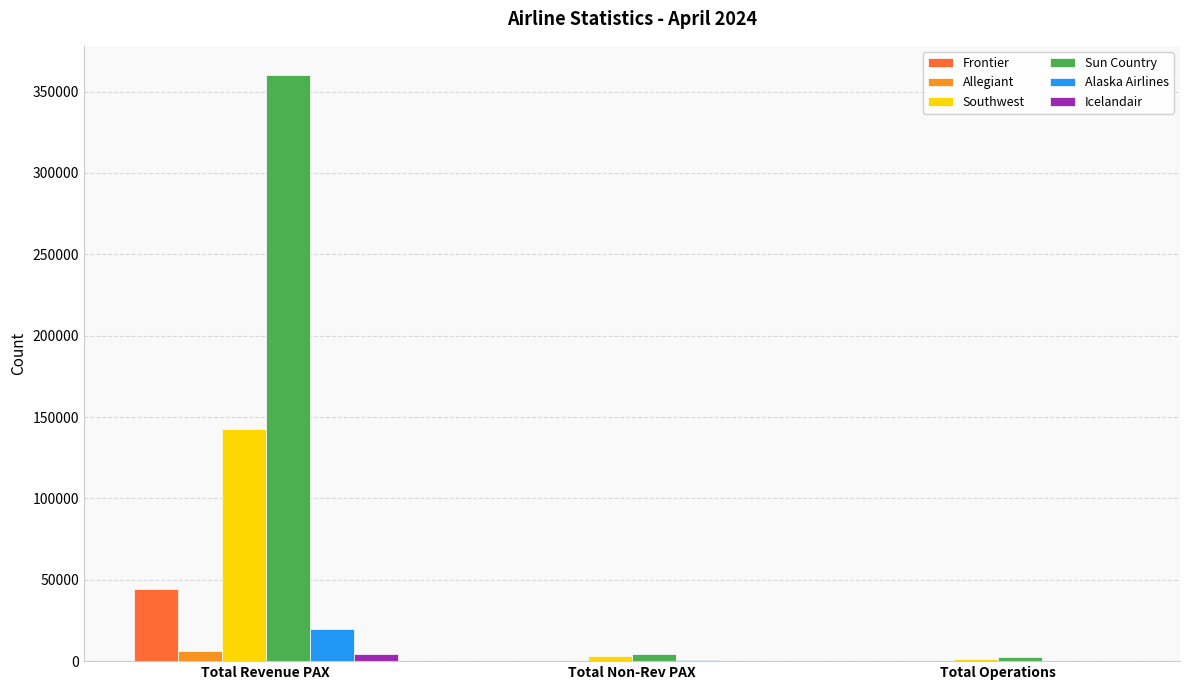

At which category is the sum across all series the highest?

Total Revenue PAX